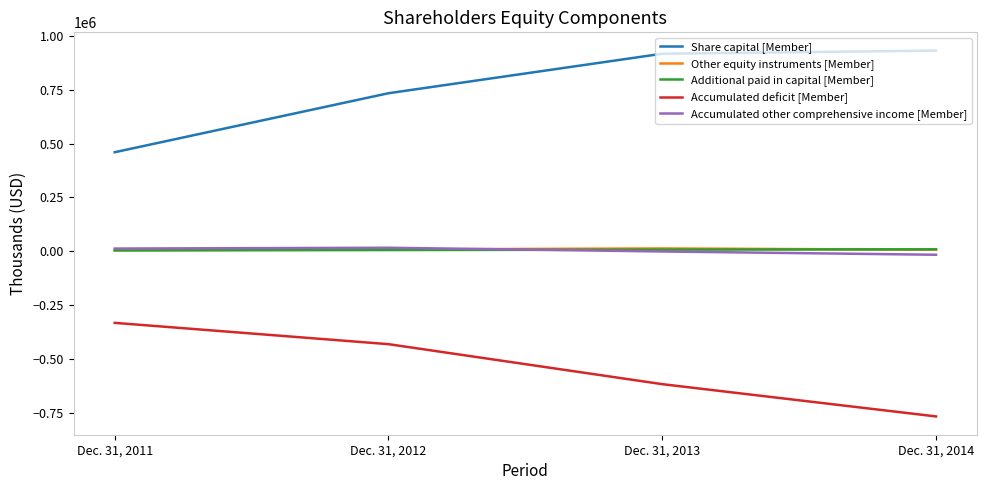

True or false: Other equity instruments [Member] and Accumulated deficit [Member] intersect in this chart.

False